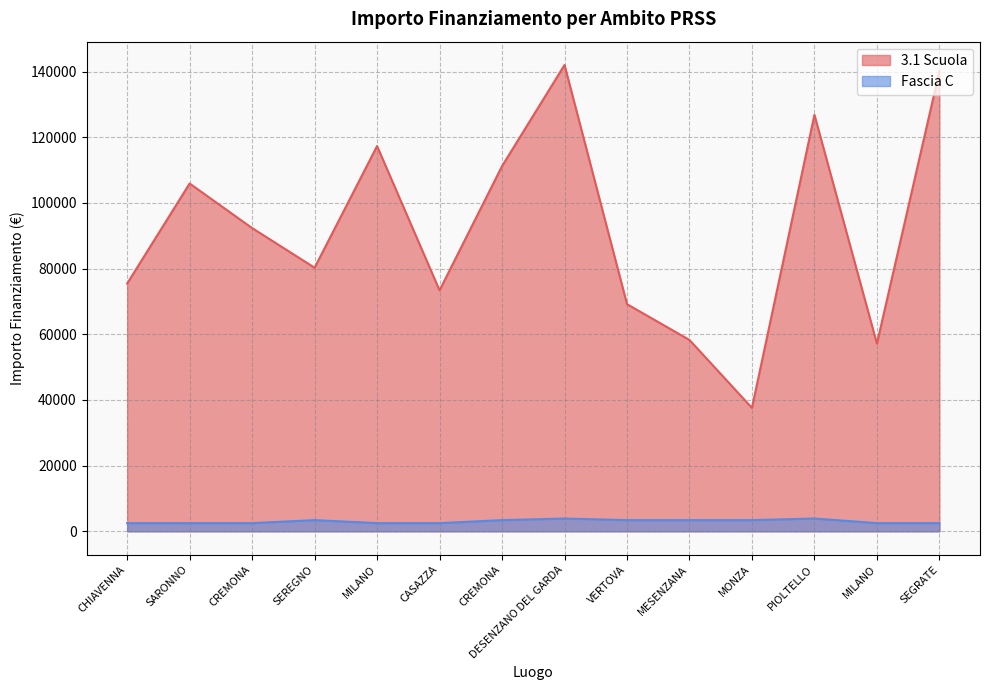

Is it true that Fascia C equals 567.9 at MILANO?

False